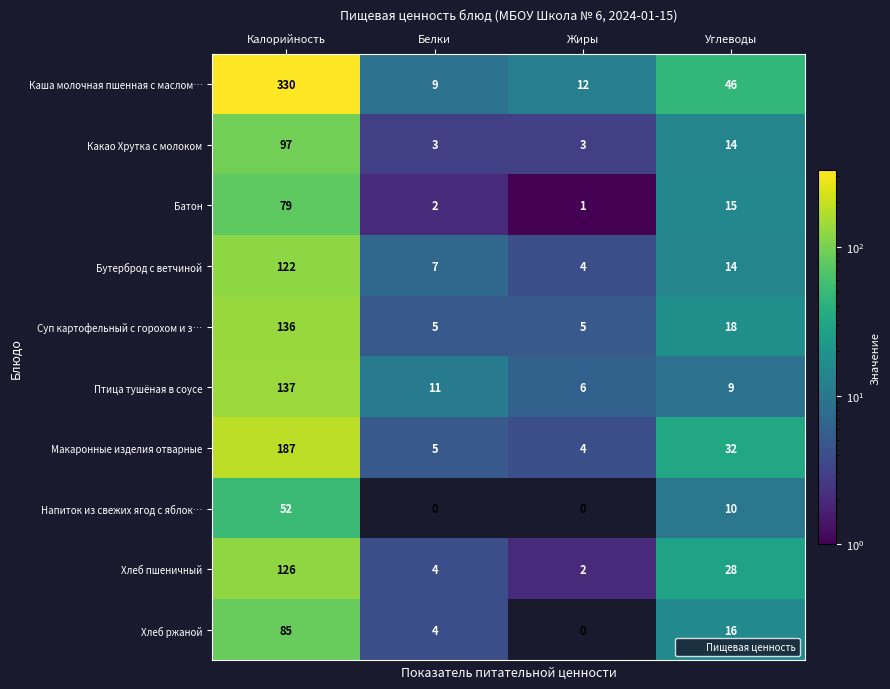

Which category has the highest value across all series?

Калорийность